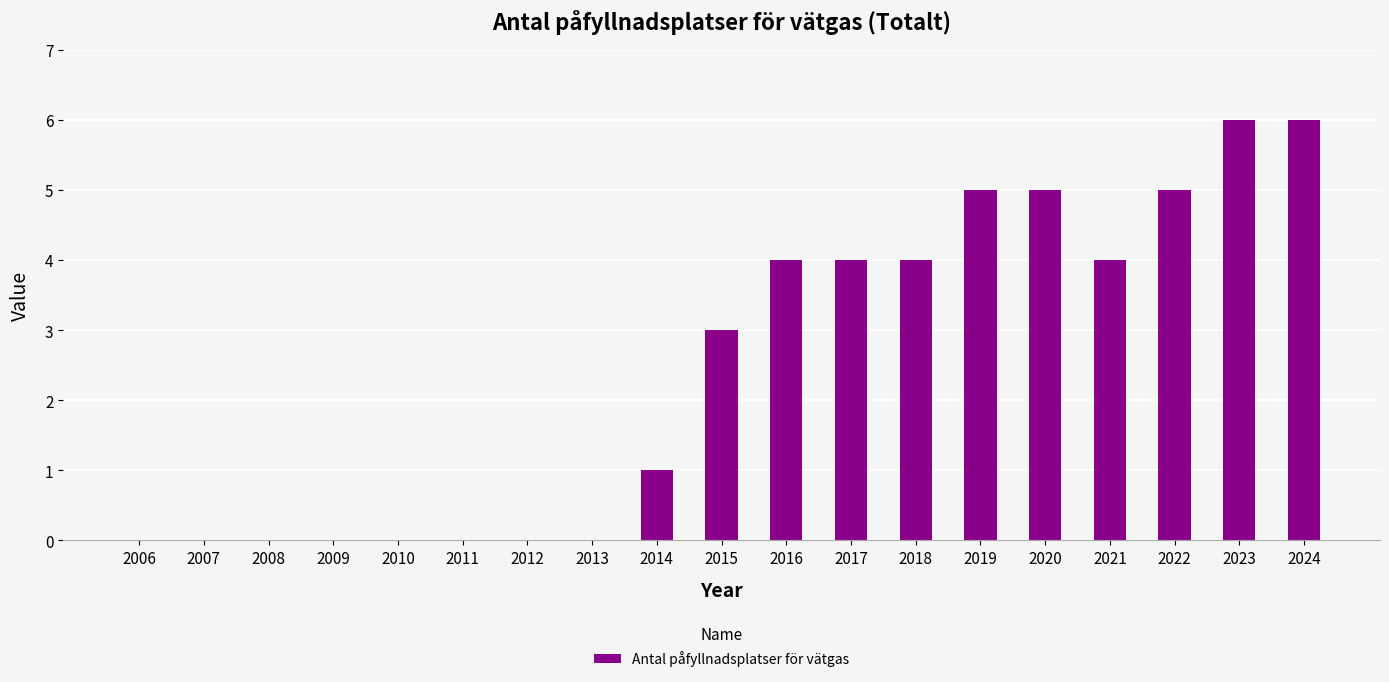

What is the sum of all values?

47